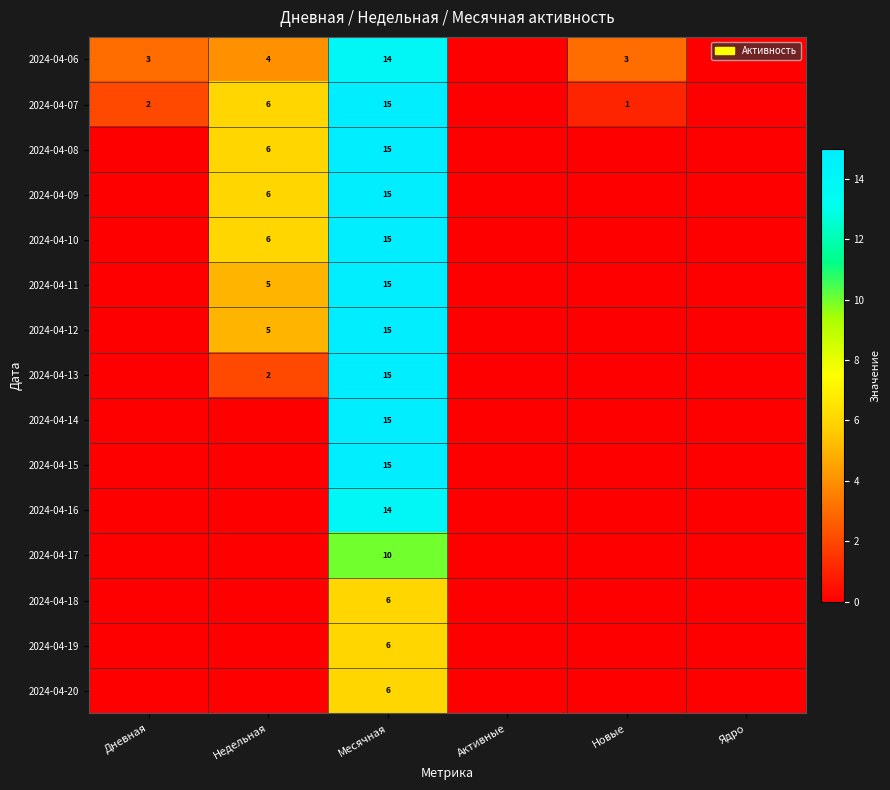

What is the spread (max minus min) of values at Месячная?

9